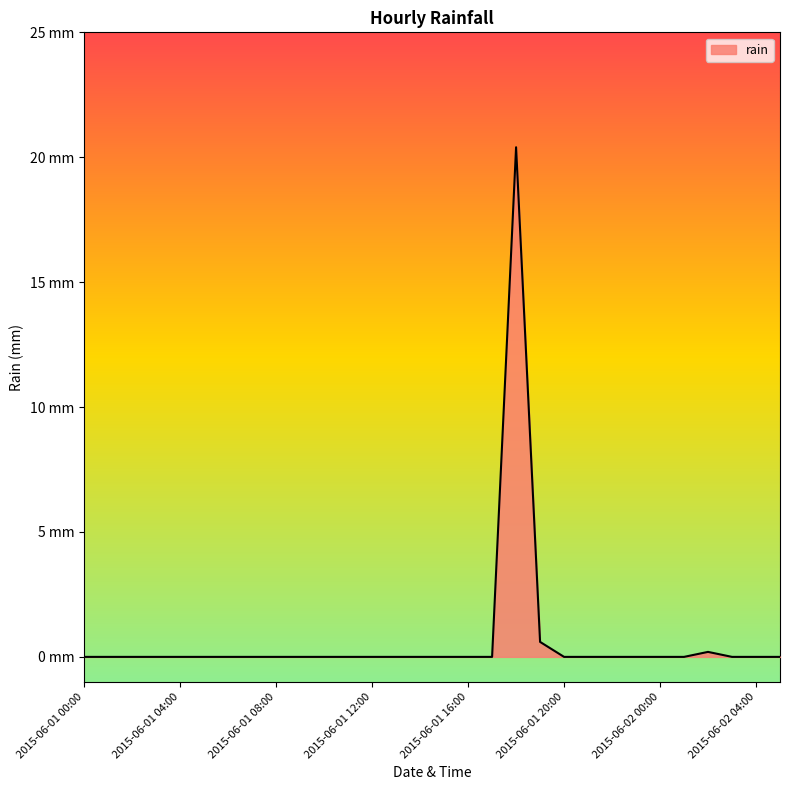

Does the chart display data point markers on the line(s)?

No